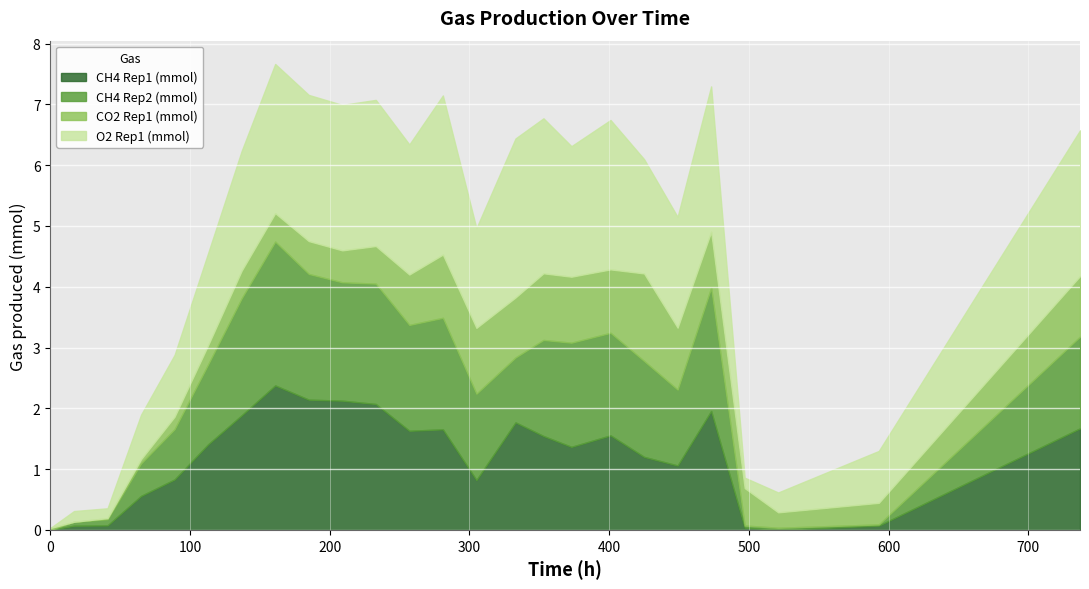

At which label does CH4 Rep2 (mmol) first exceed 1?

113